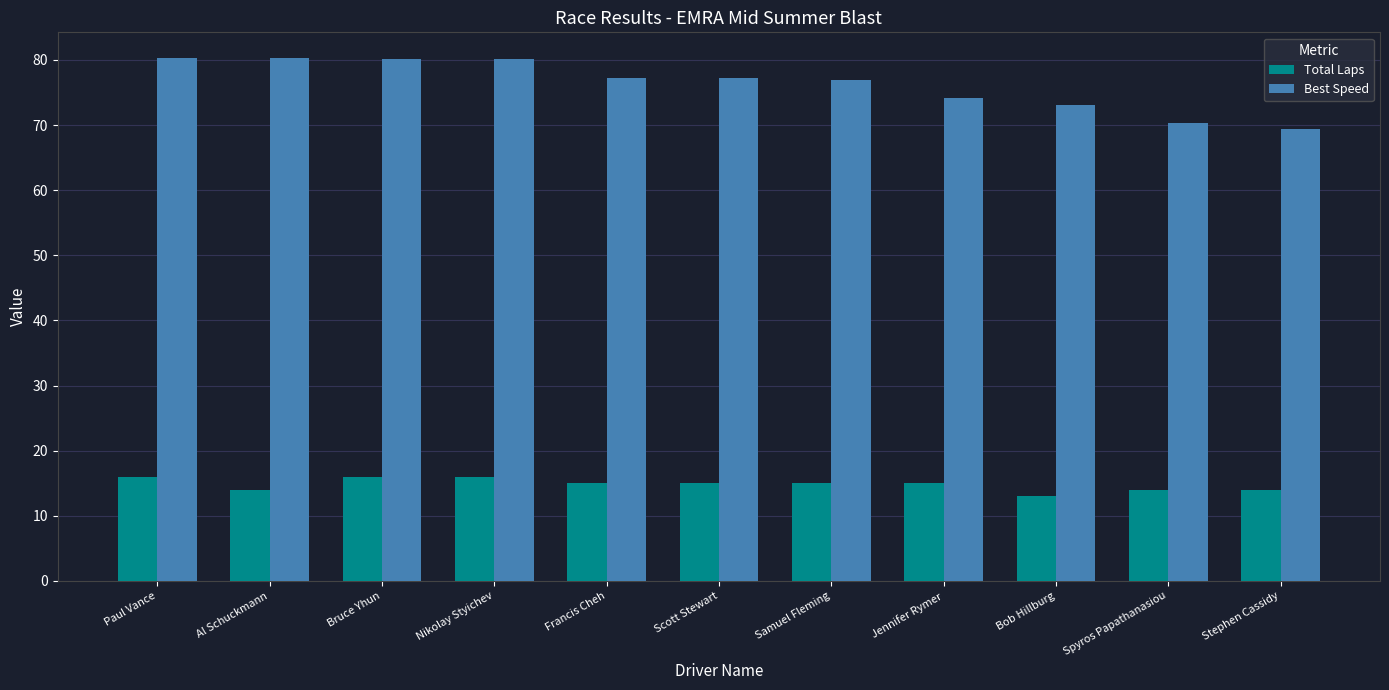

True or false: Best Speed has a value of 76.9 at Samuel Fleming.

True